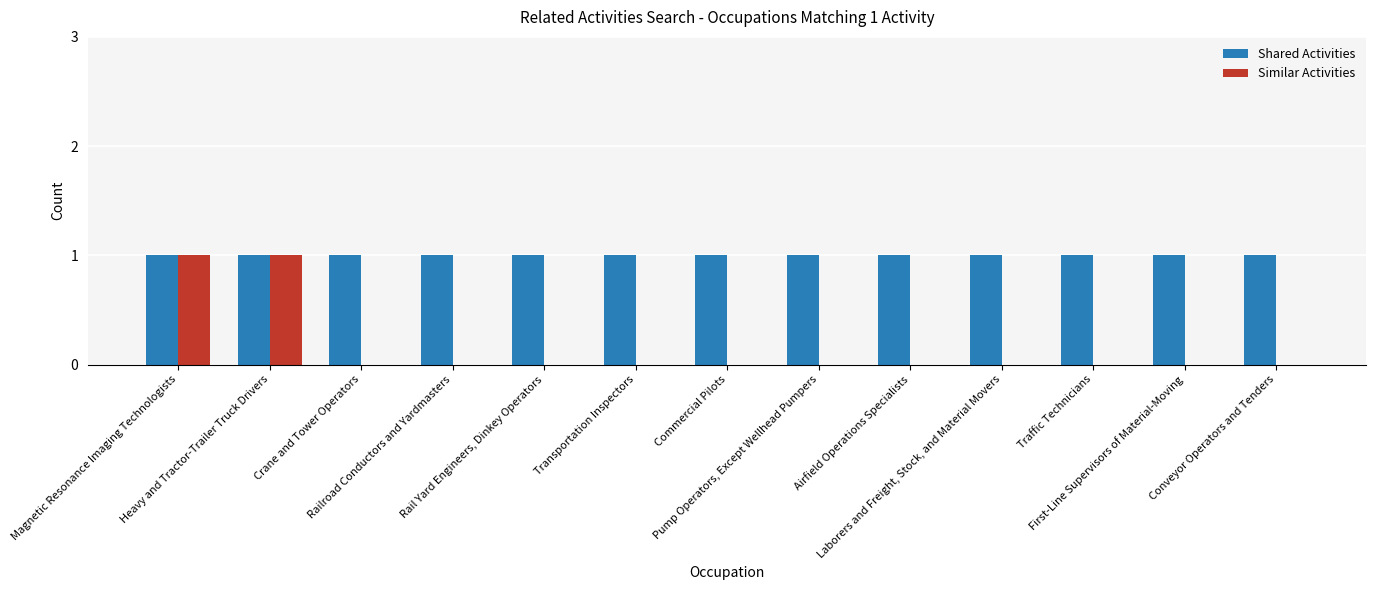

What is the sum of all Shared Activities values?

13